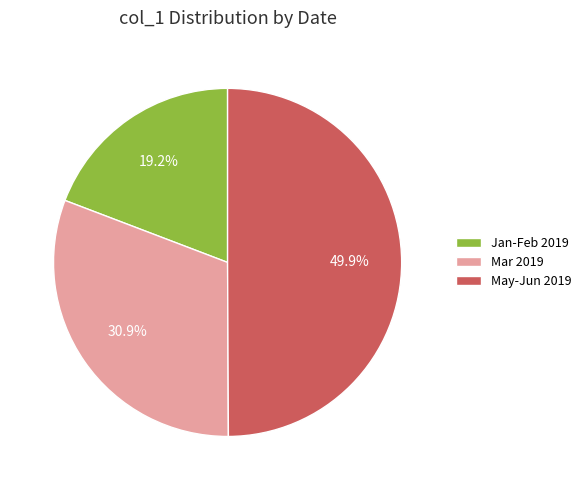

Which category has the biggest portion of the pie?

May-Jun 2019